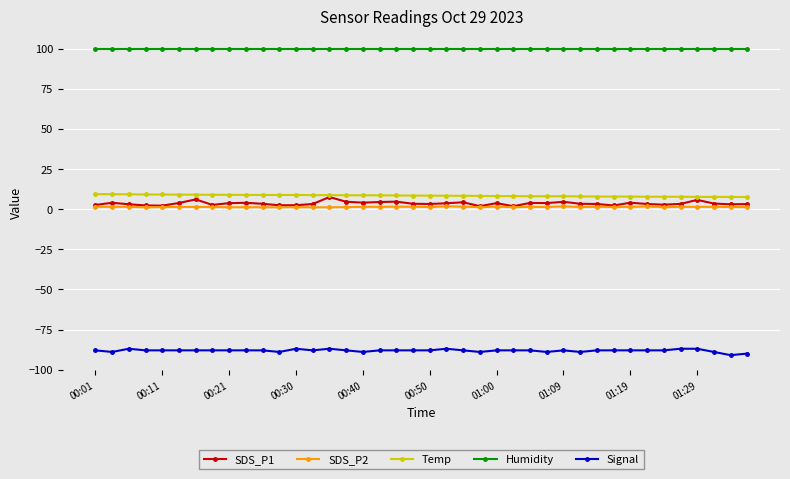

What is the sum of all SDS_P2 values?

57.0